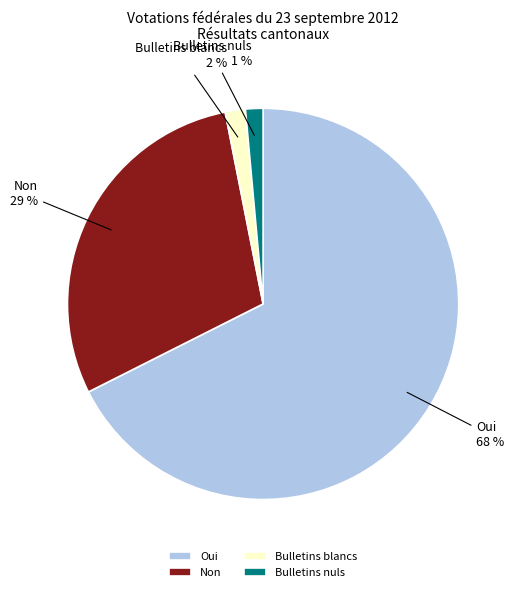

To the nearest percent, what is the difference between the Oui and Bulletins blancs slice percentages?

66%